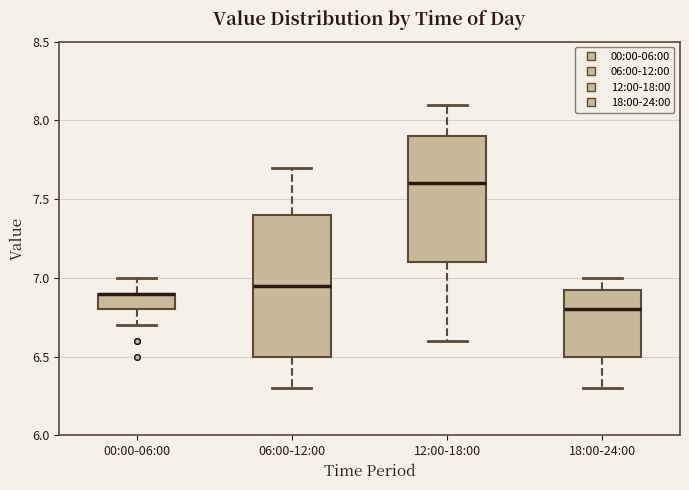

Where is the lower edge of the box for 06:00-12:00 on the y-axis? The values are not printed on the chart, so give them approximately, as read against the axis.

6.50